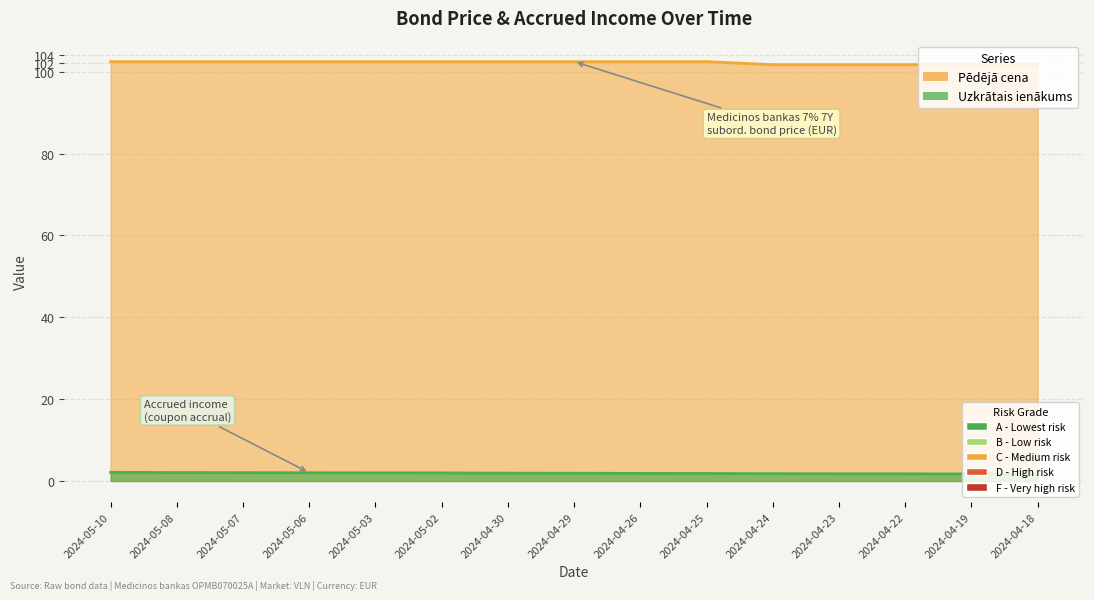

What is the difference between the highest and lowest values at 2024-04-19?

100.0